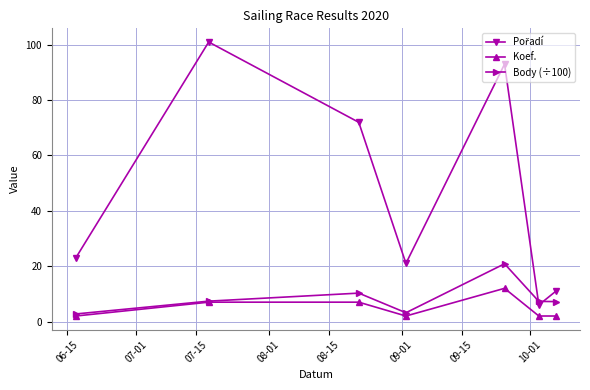

How many lines are shown in the chart?

3